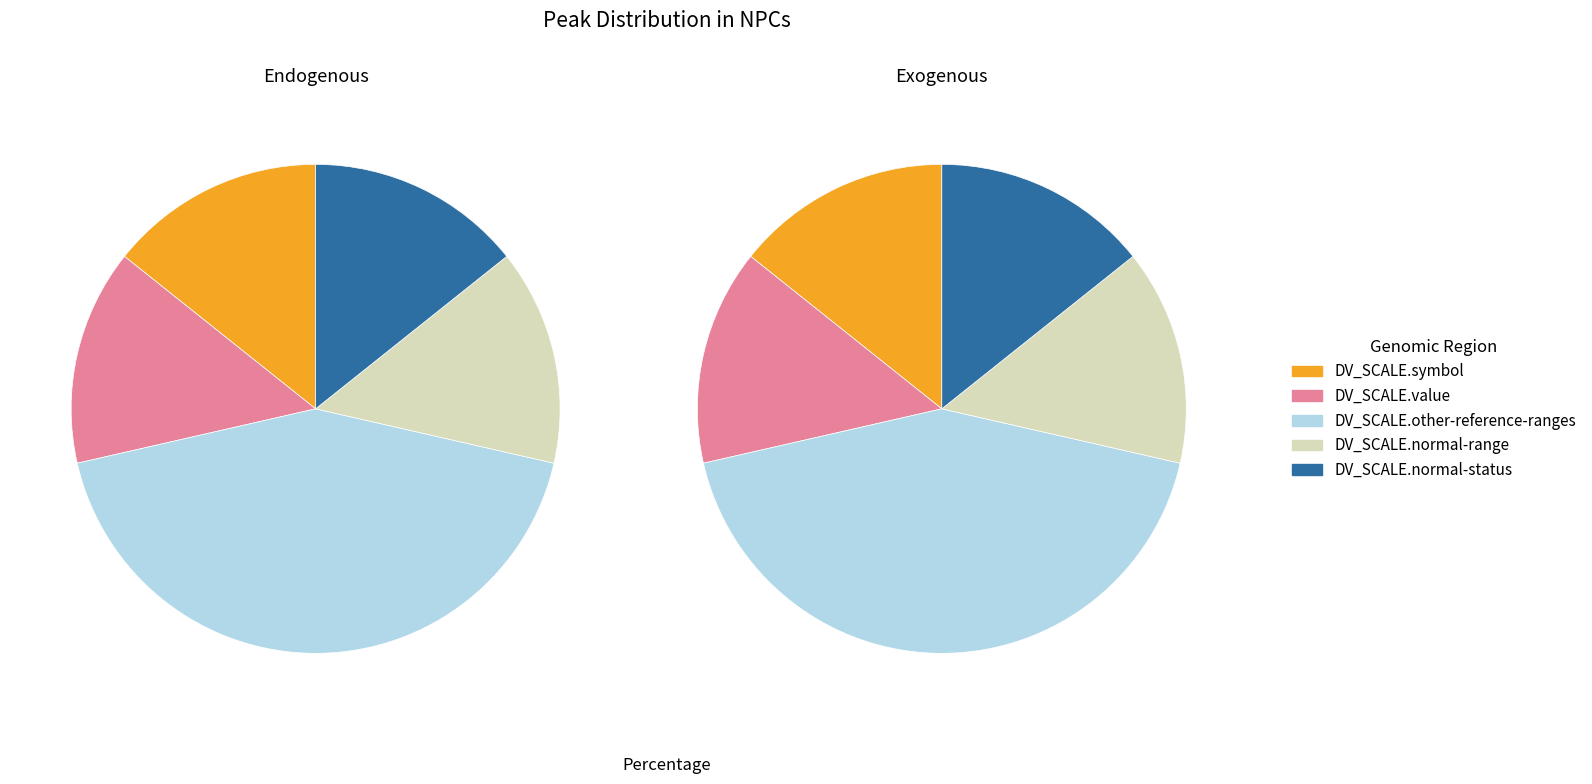

Is DV_SCALE.normal-range the majority of the pie?

No